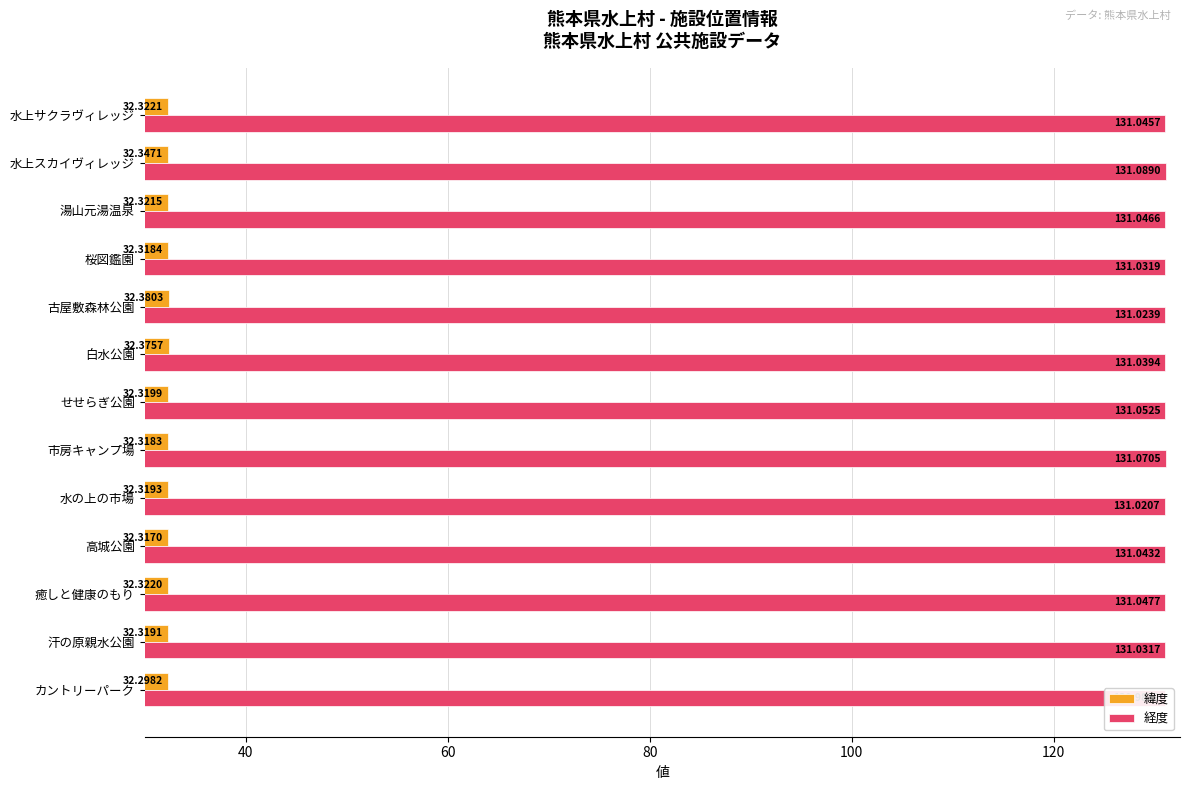

What are all the series names shown in the legend?

緯度, 経度